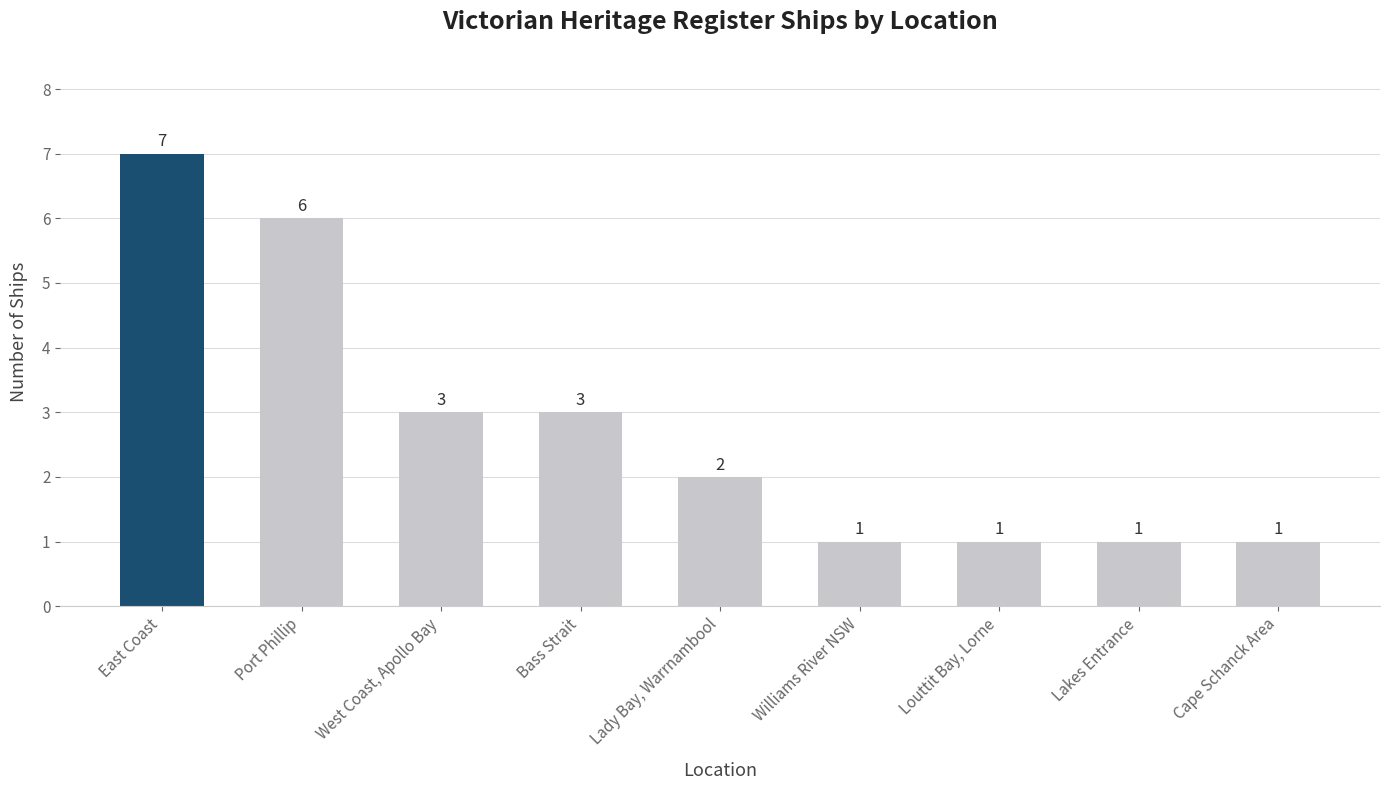

At which label does the data first exceed 2?

East Coast